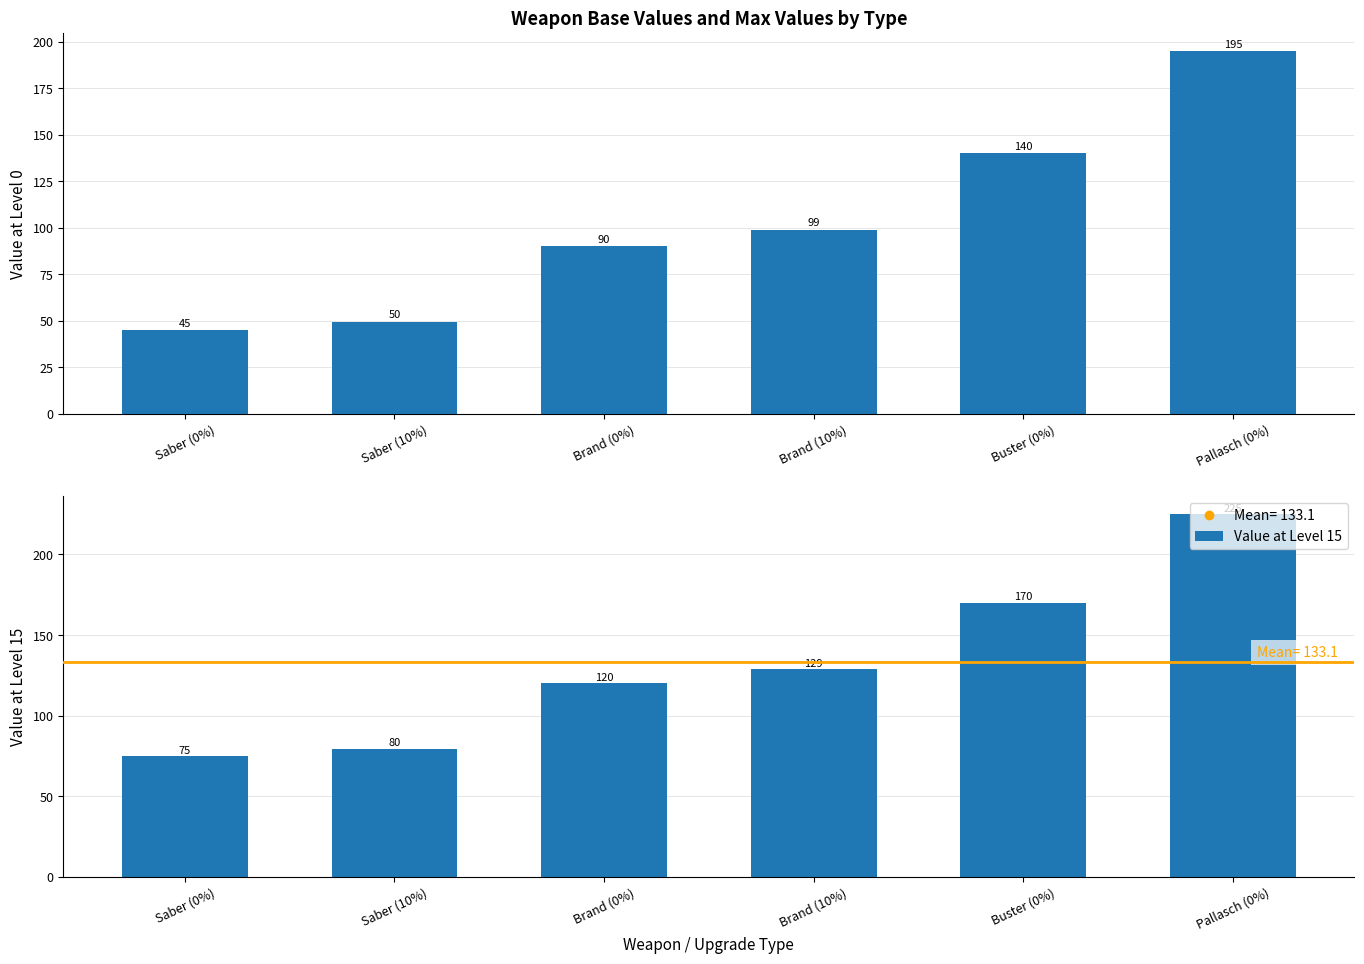

The value of Value at Level 15 at Brand (0%) is 214.4. True or false?

False